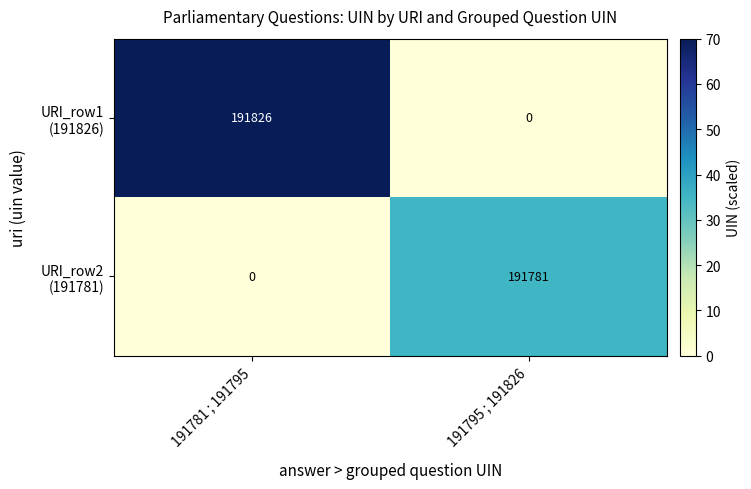

At which category is the sum across all series the highest?

191781 ; 191795